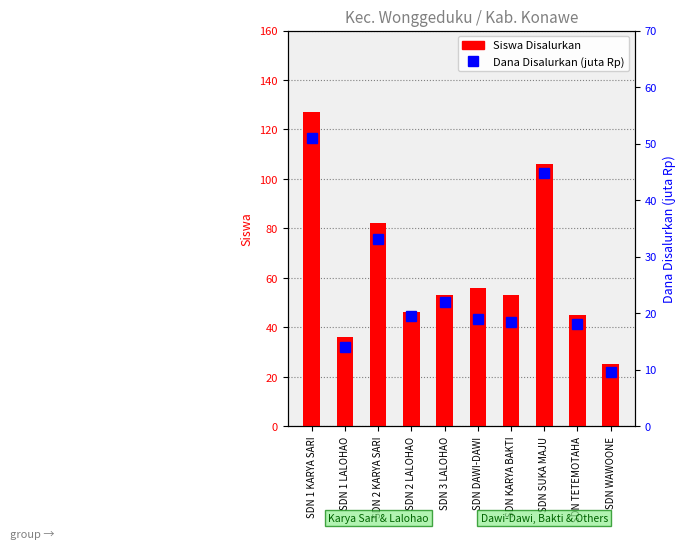

What is the average value of the Siswa Disalurkan series?

62.9